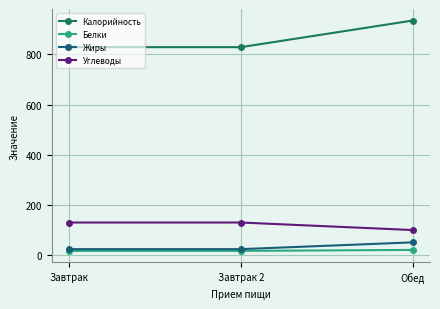

What is the value of the Жиры point at the 3rd from the left?

52